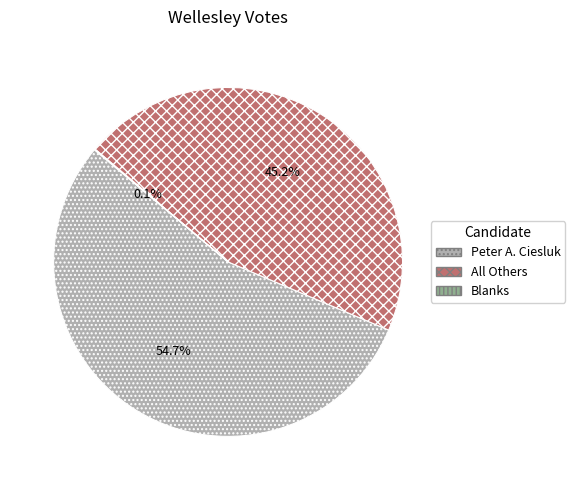

To the nearest percent, what is the average slice percentage?

33%